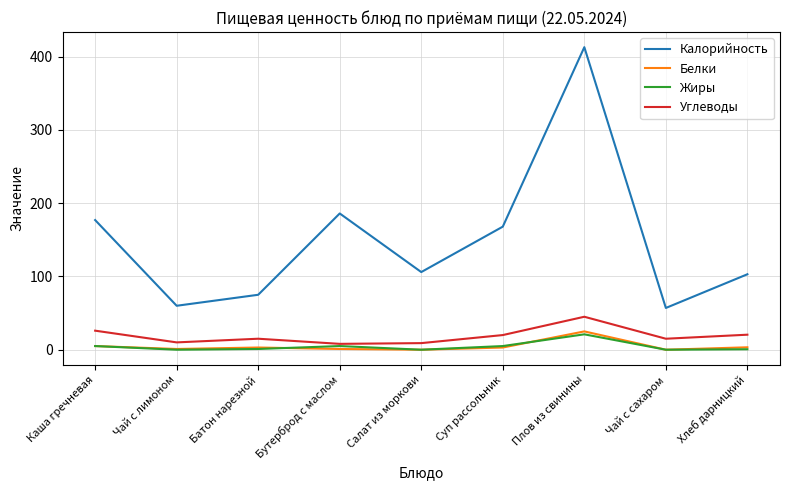

True or false: Калорийность and Углеводы cross at least once.

False